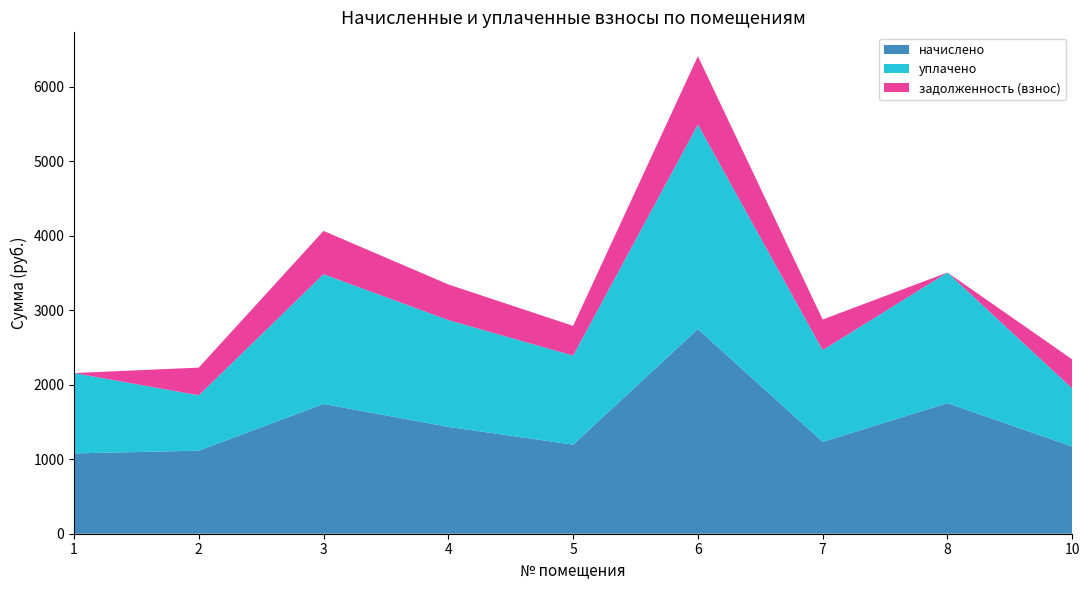

Reading right to left, what are all the values shown in this chart?

начислено: 10=1169.5	8=1752.4	7=1231.8	6=2745.8	5=1195.1	4=1433.4	3=1741.3	2=1114.5	1=1077.8
уплачено: 10=779.6	8=1752.4	7=1231.8	6=2745.8	5=1195.1	4=1433.4	3=1741.3	2=743.0	1=1077.8
задолженность (взнос): 10=389.8	8=0.0	7=410.6	6=915.3	5=398.4	4=477.9	3=580.4	2=371.5	1=0.0